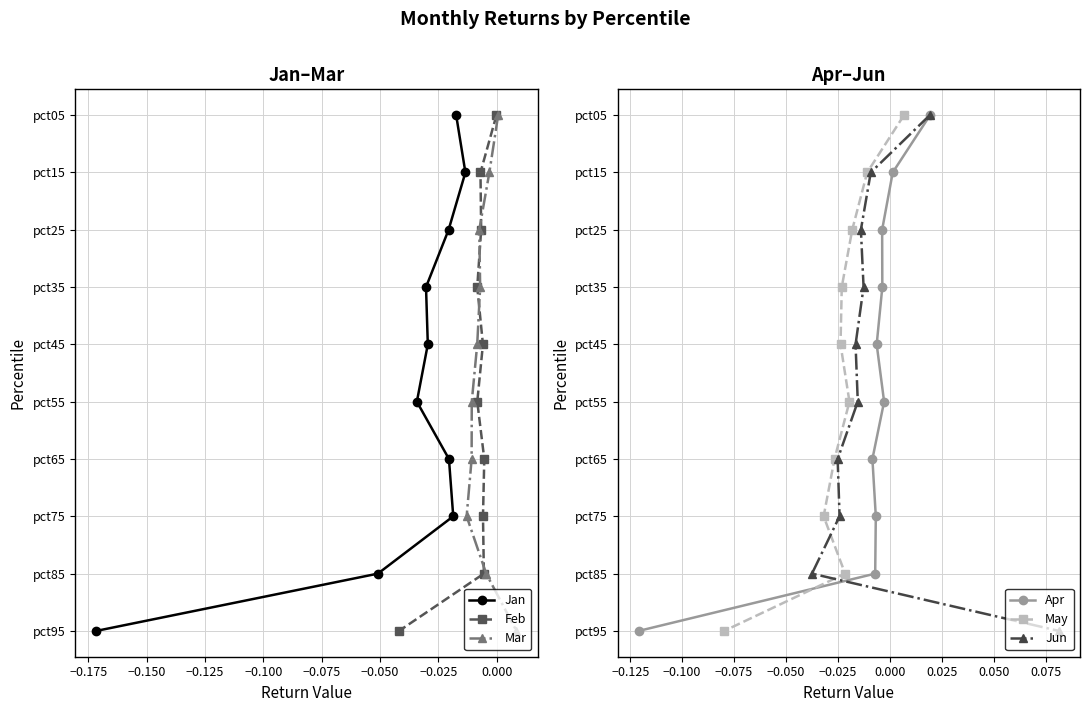

Rank the series by their maximum value, from lowest to highest.

Jan, Feb, Mar, Apr, May, Jun